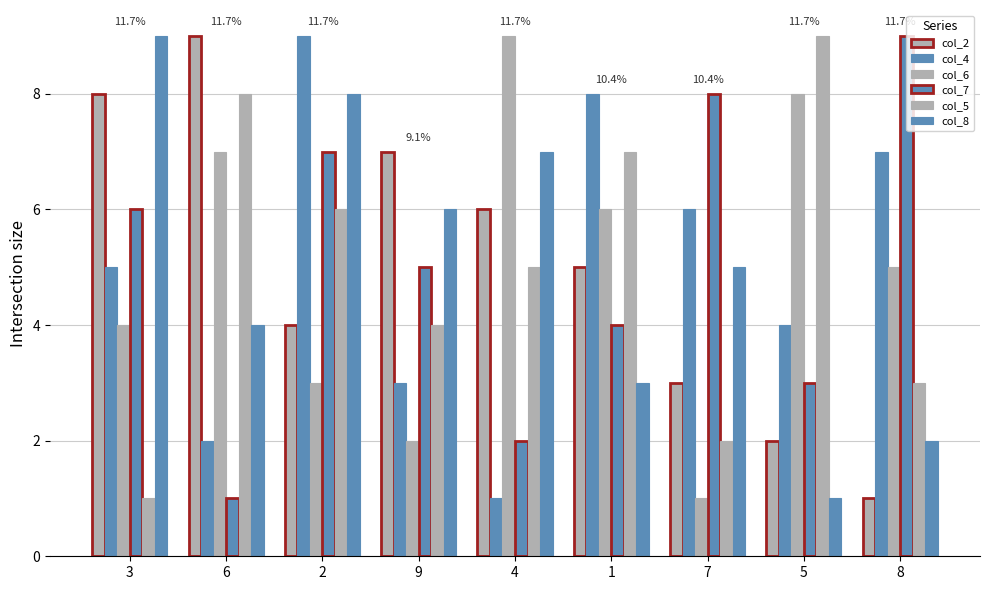

Is the value of col_2 at 5 greater than the value of col_8 at 8?

No